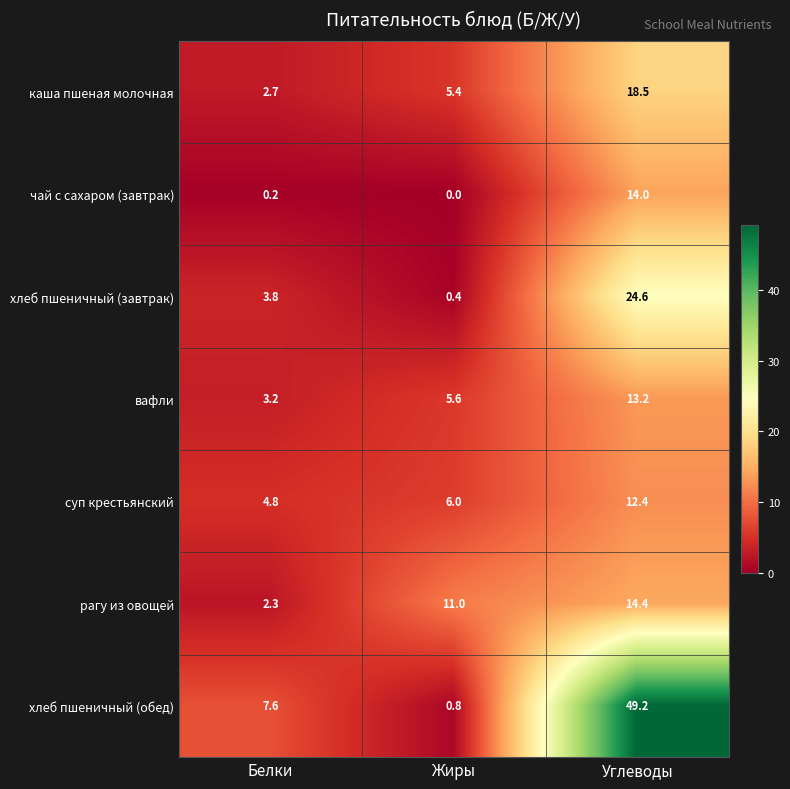

Is it true that суп крестьянский equals 6.0 at Жиры?

True